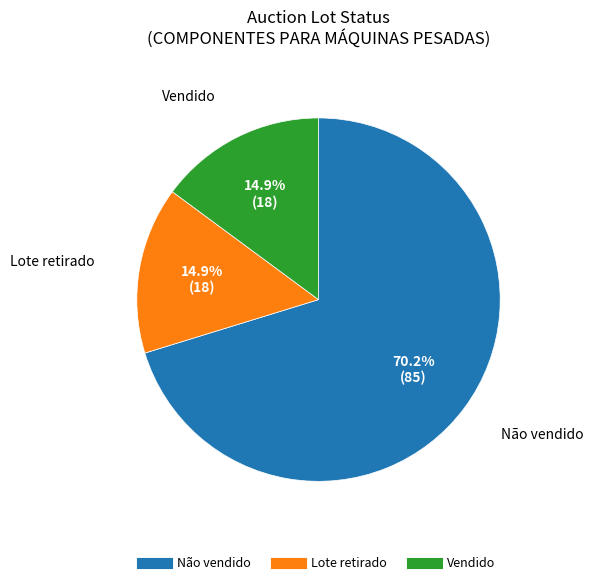

Which slice represents more than half of the pie?

Não vendido